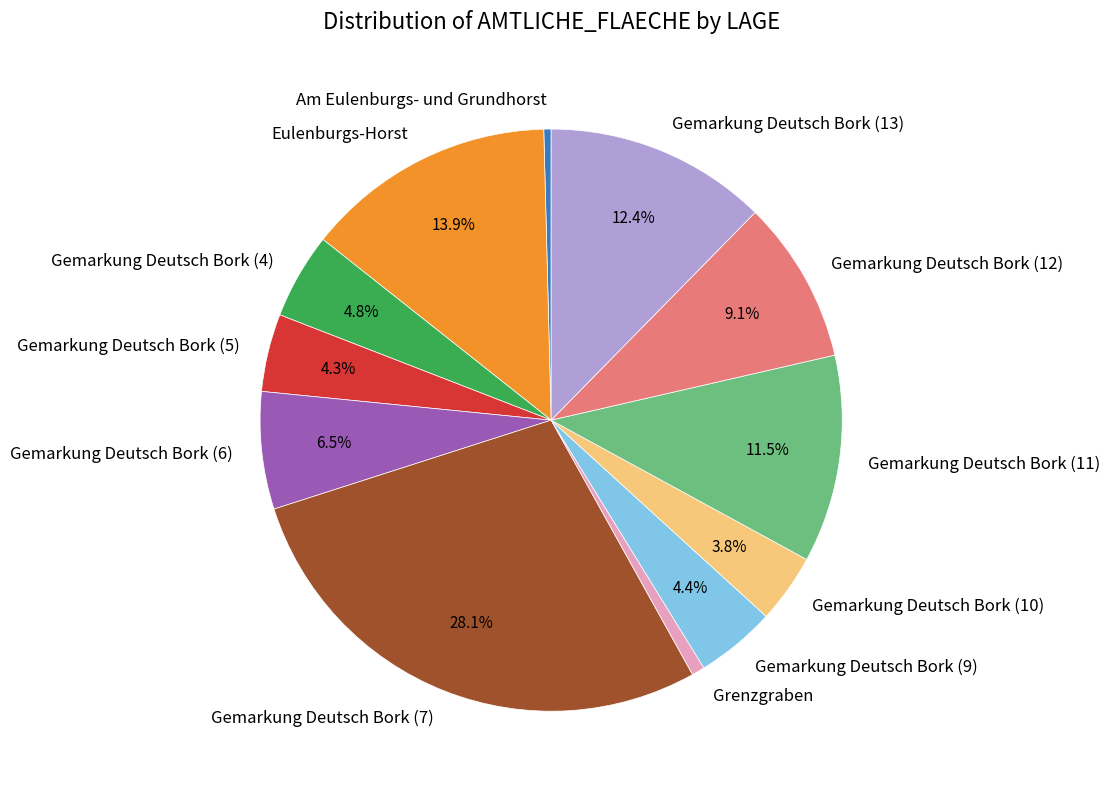

How many slices are in this pie chart?

12